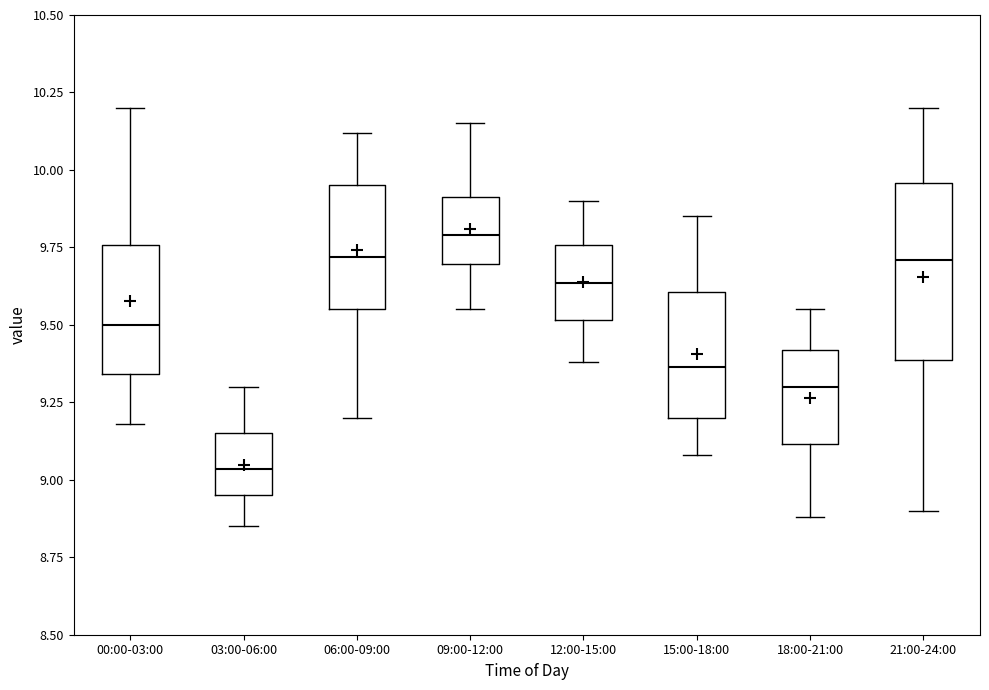

Where is the upper edge of the box for 09:00-12:00 on the y-axis? The values are not printed on the chart, so give them approximately, as read against the axis.

9.90